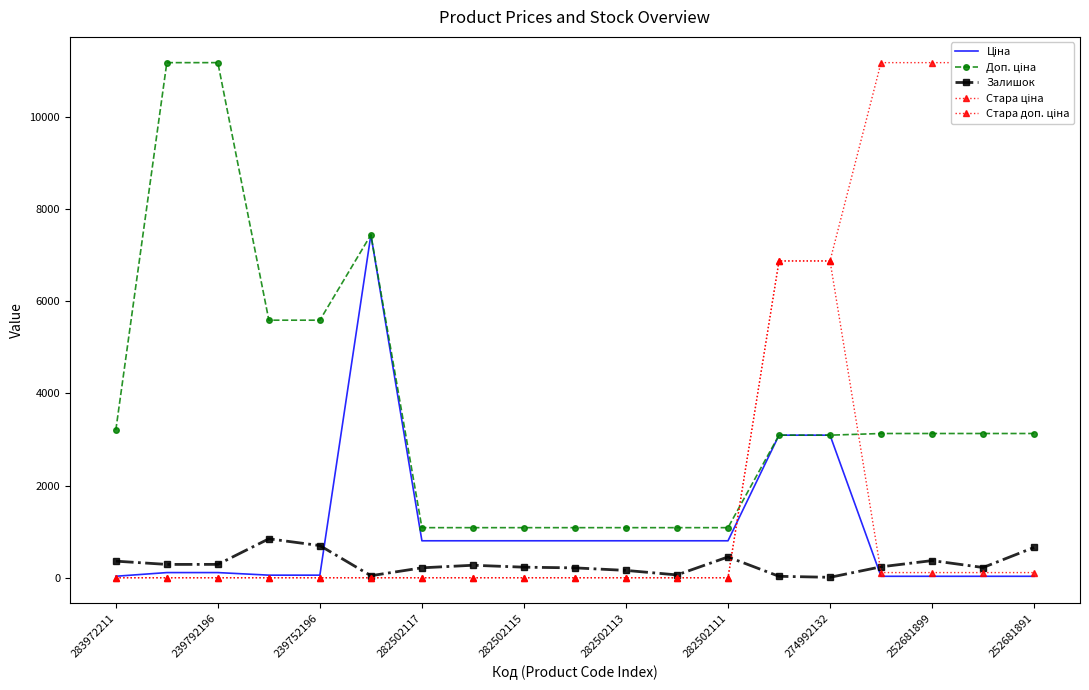

True or false: Залишок and Доп. ціна cross at least once.

False